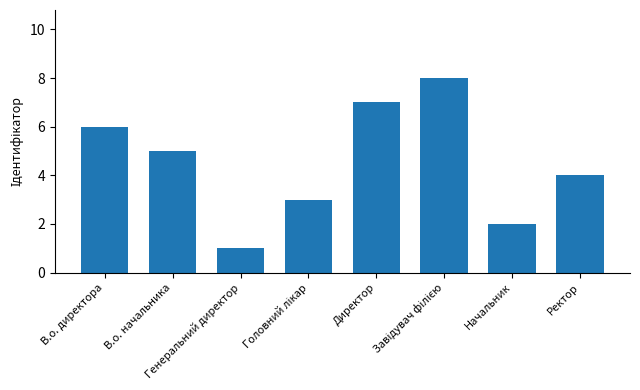

Between В.о. директора and Ректор, which is larger?

В.о. директора